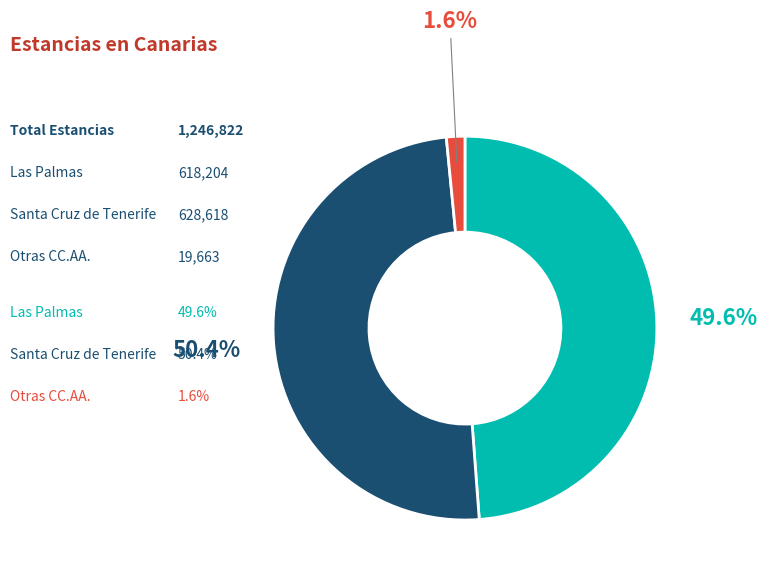

Which has a higher value, Otras CC.AA. or Las Palmas?

Las Palmas